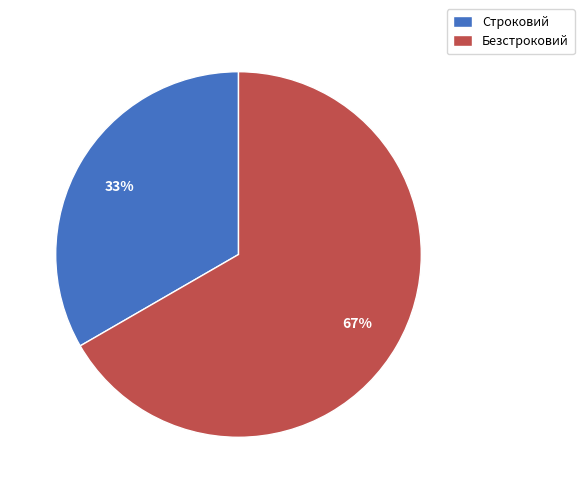

Is it true that Строковий is 33% of the pie?

True